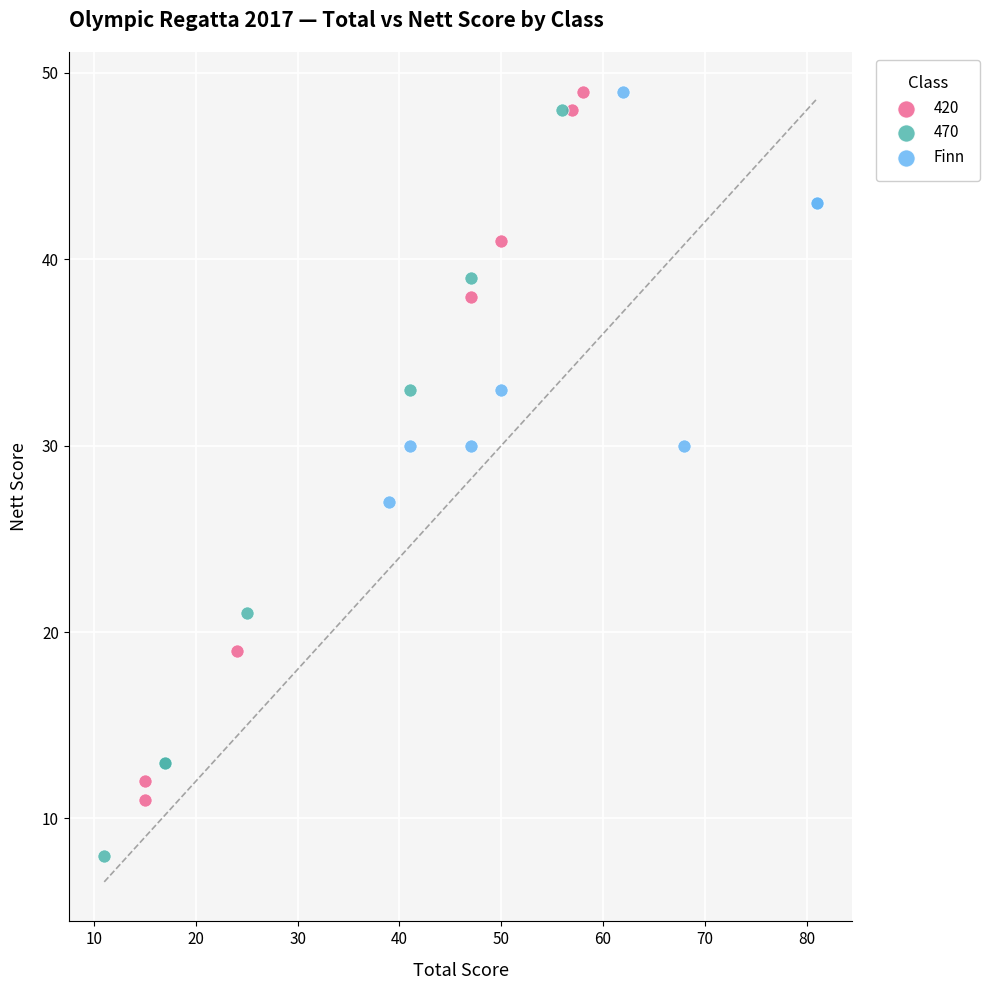

Which series reaches the minimum Y coordinate?

470